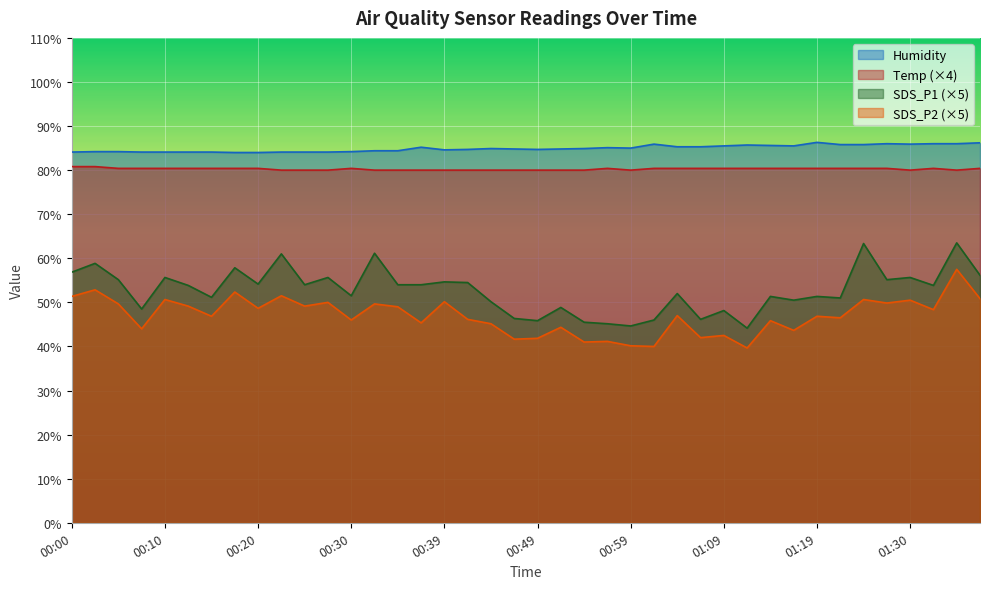

The Humidity series shows 141.3 at 00:44. True or false?

False